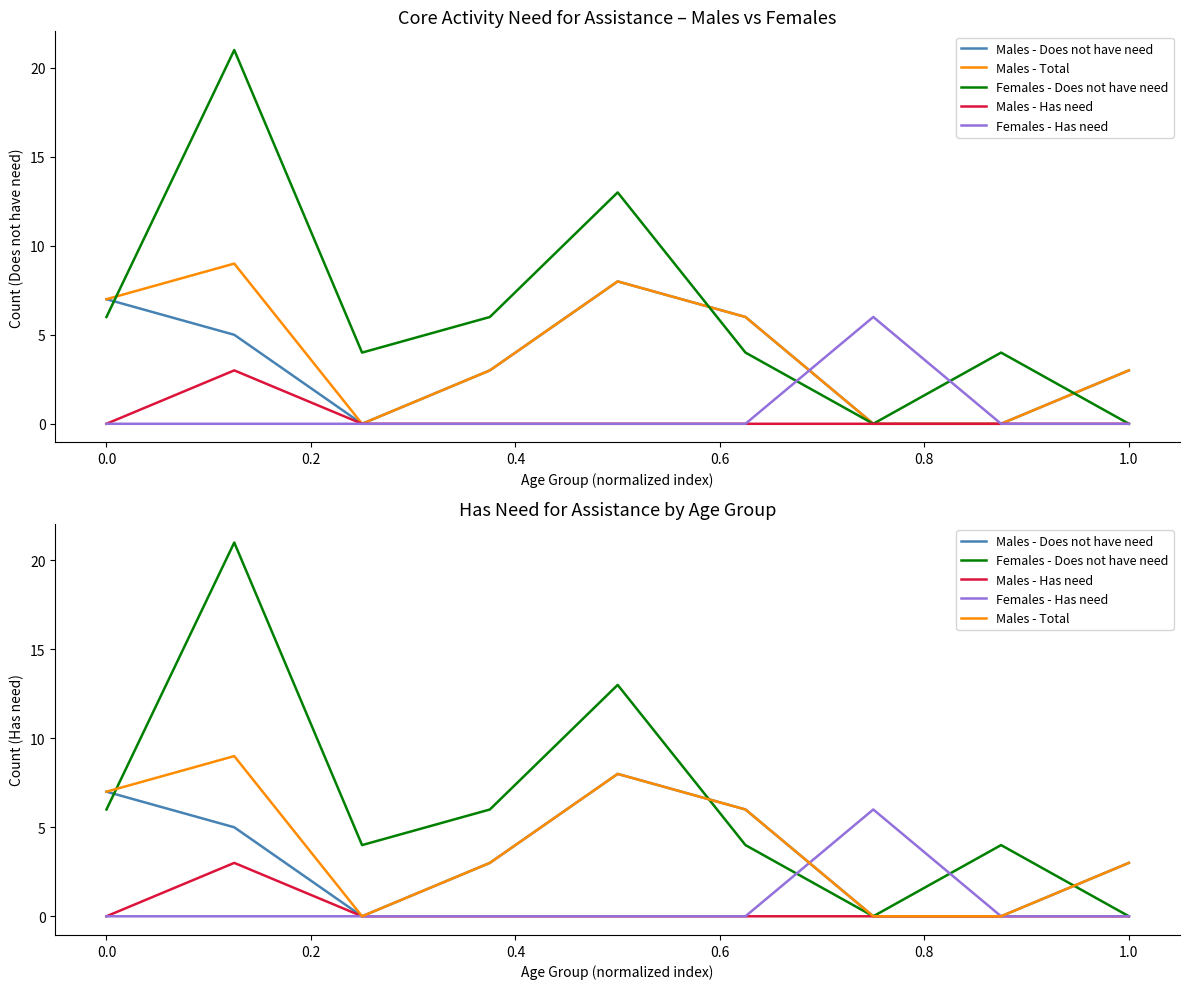

The Females - Does not have need series shows 0 at 1.0. True or false?

True